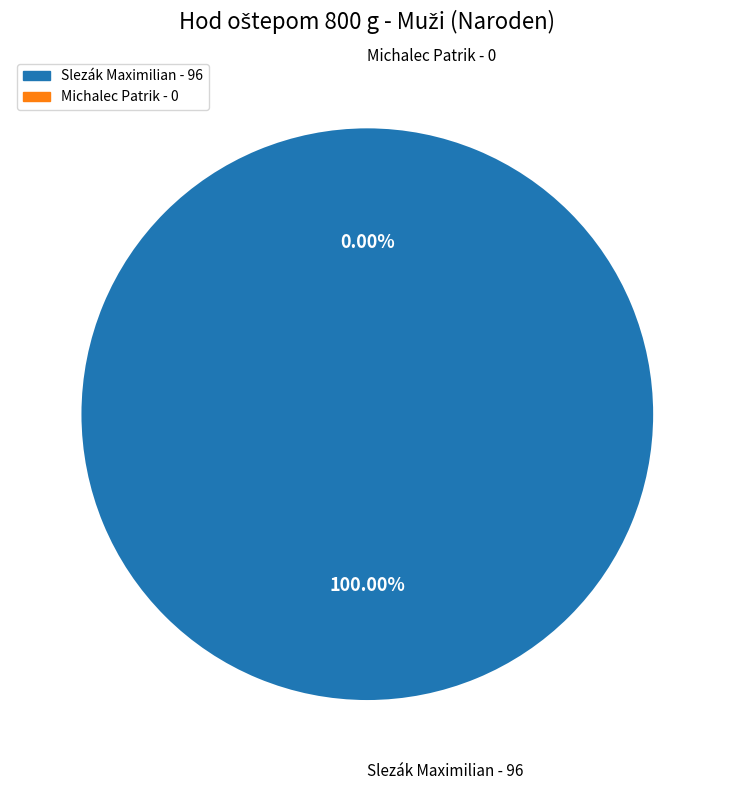

True or false: Michalec Patrik accounts for 0% of the total.

True